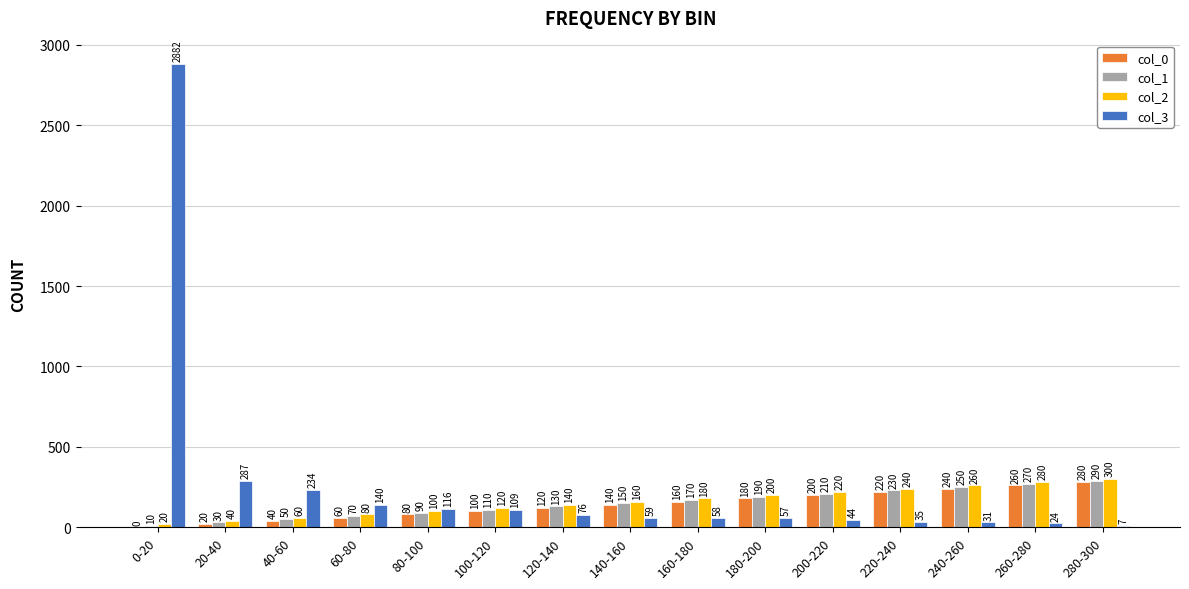

Which series has the largest range (max minus min)?

col_3